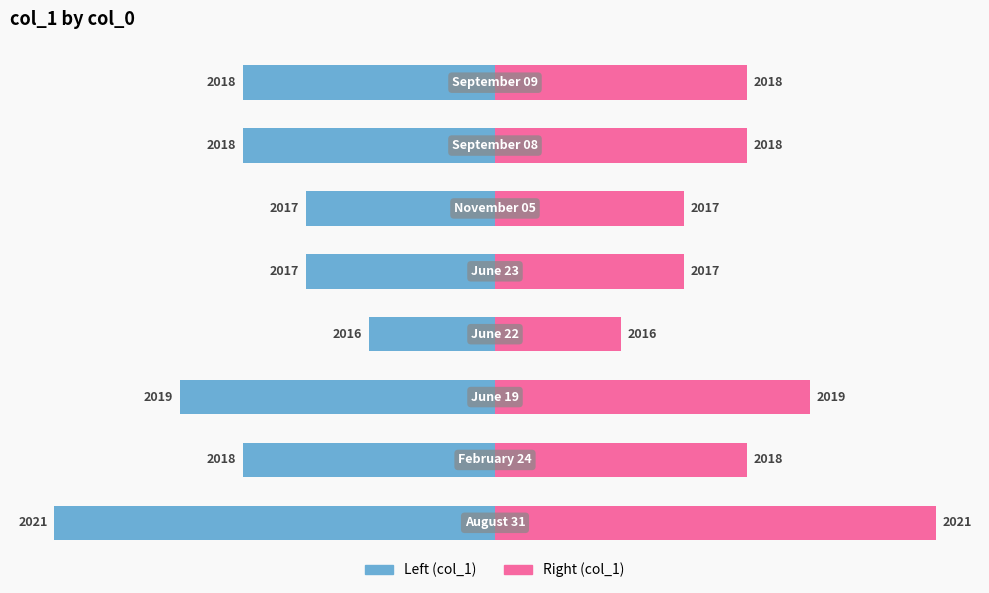

At 6, list the series in order from largest to smallest.

Right (col_1), Left (col_1)